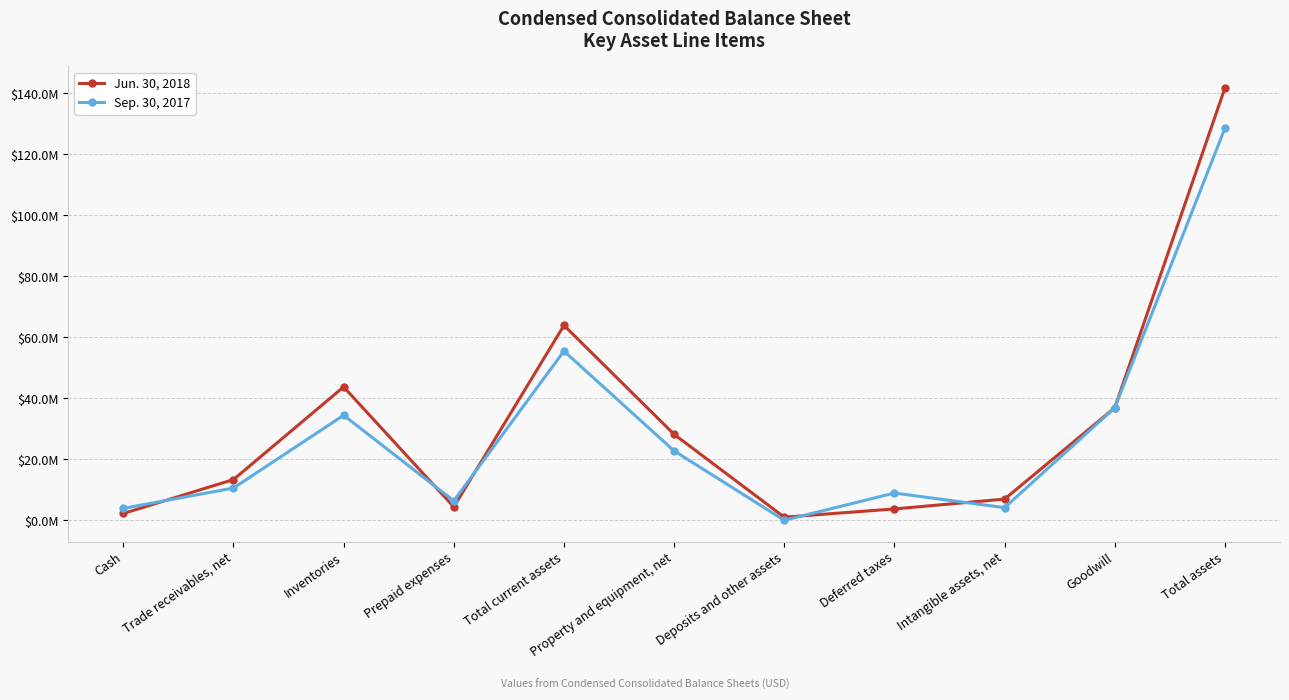

What are all the series names shown in the legend?

Jun. 30, 2018, Sep. 30, 2017